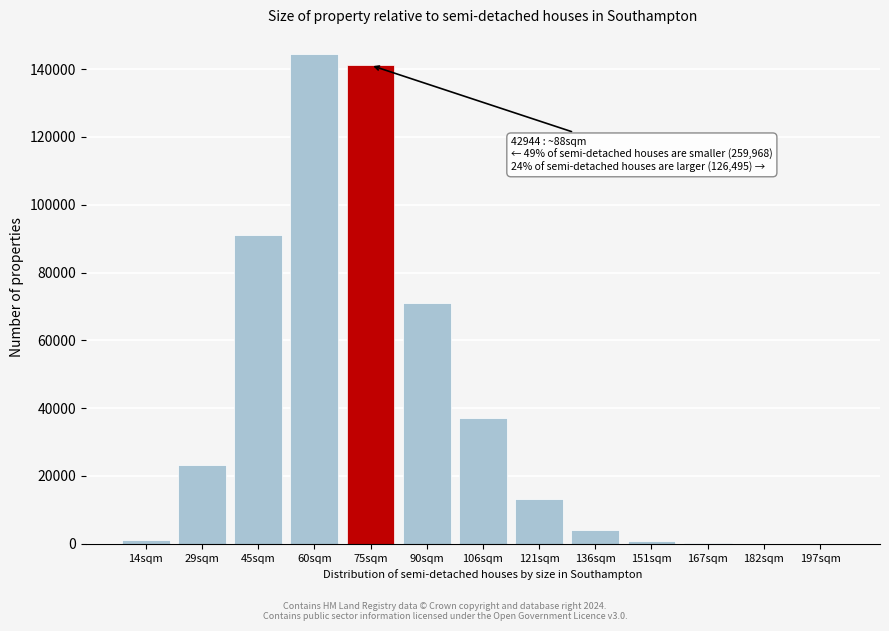

What is the sum of all values?

527585